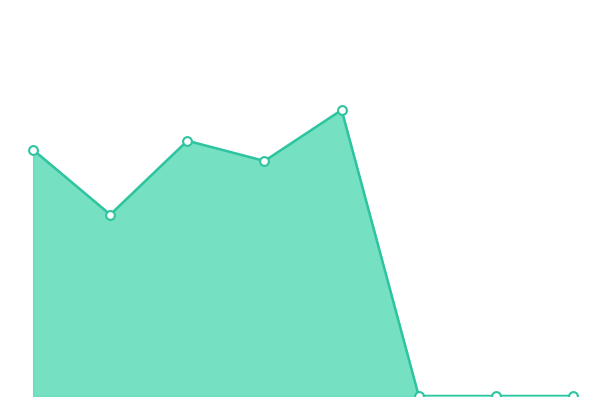

How many lines are shown in the chart?

1